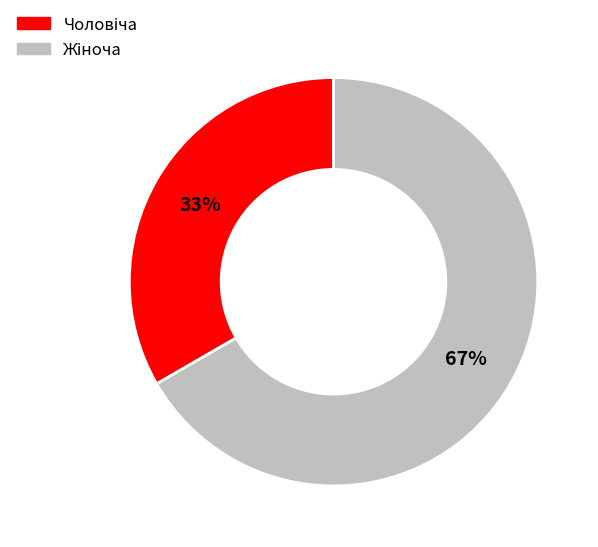

Is there a majority slice in this chart?

Yes